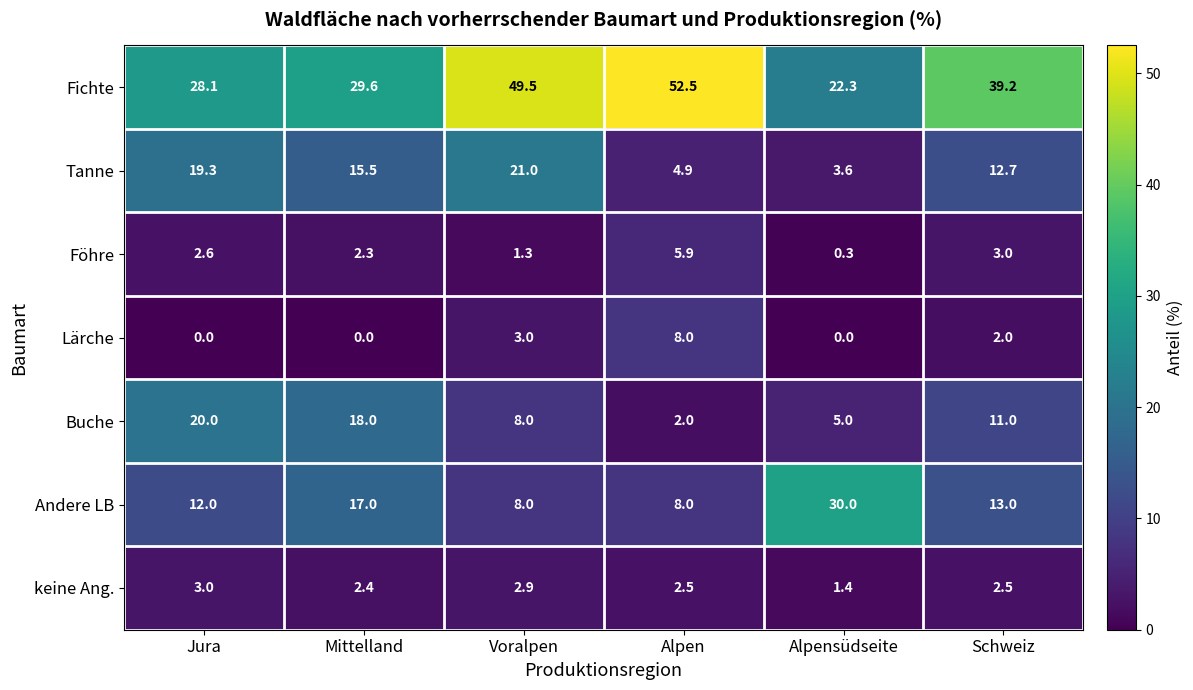

What is the greatest value displayed?

52.5